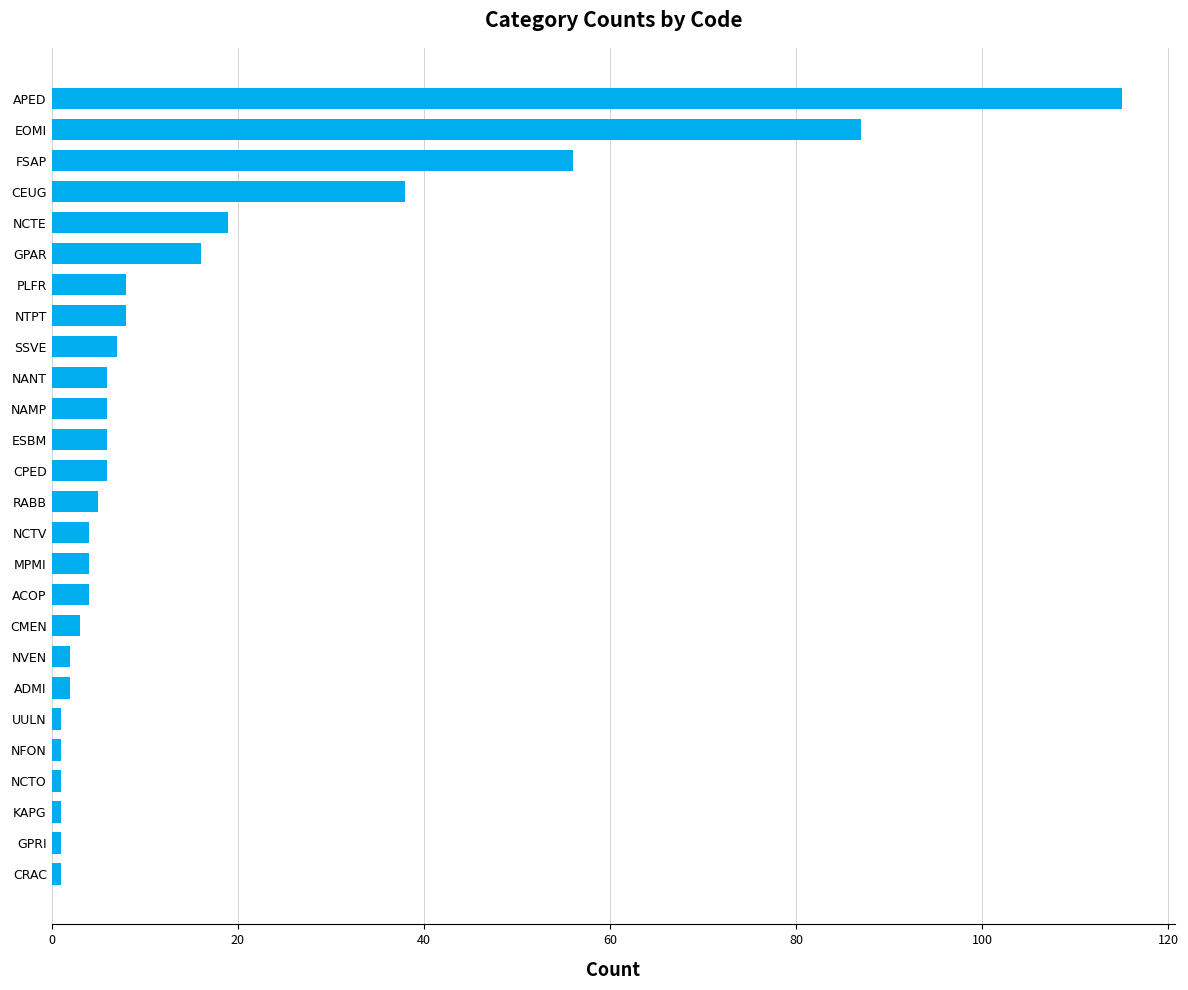

The value at GPAR is 16. True or false?

True